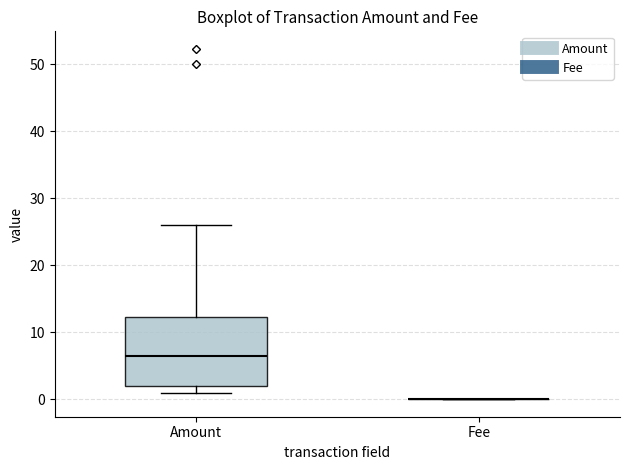

Reading left to right, transcribe this box plot: for each box, give where its median line is, the range the box spans, and where its two whiskers end, as read against the y-axis. The values are not printed on the chart, so give them approximately, as read against the axis.

Amount: median 7, box 2 to 12, whiskers 1 to 26
Fee: box collapsed to a line at 0, whiskers 0 to 0